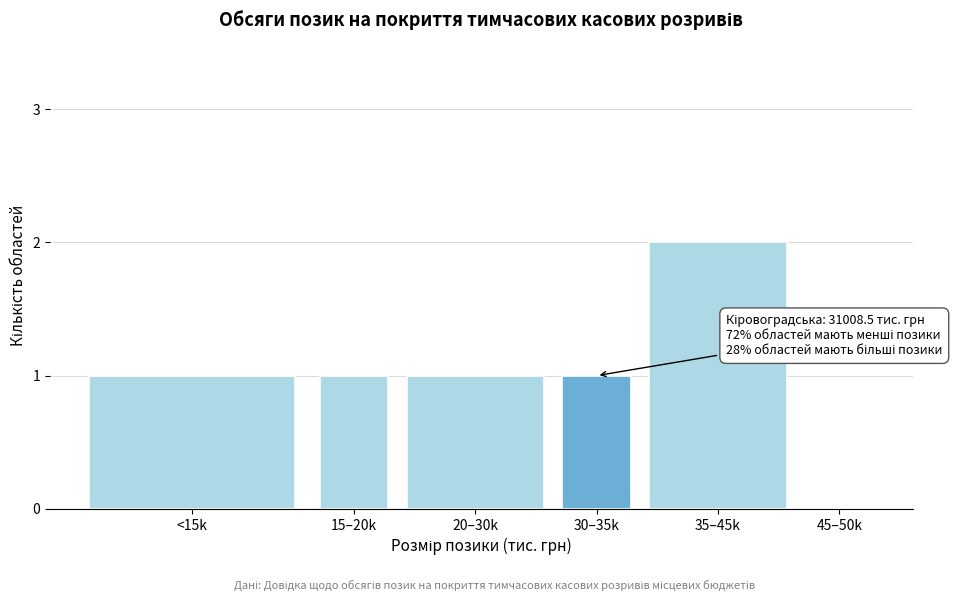

Reading right to left, transcribe all the data shown in this chart.

45–50k=0	35–45k=2	30–35k=1	20–30k=1	15–20k=1	<15k=1